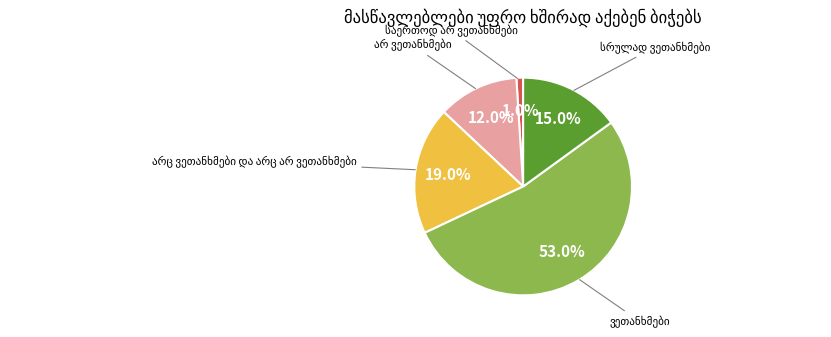

Does any single category account for the majority?

Yes